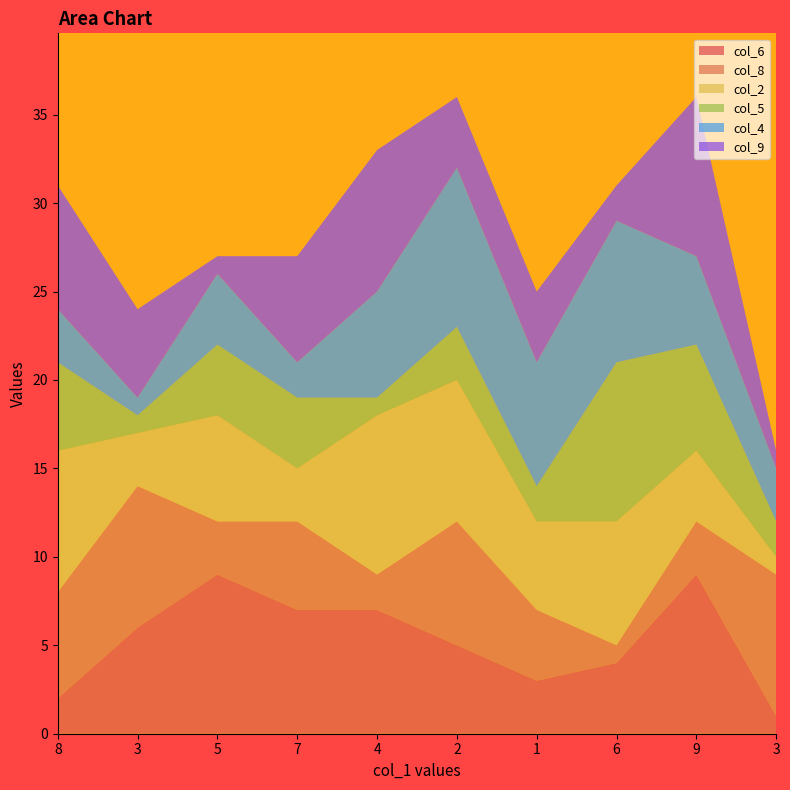

What value does the col_2 series have at 4?

9